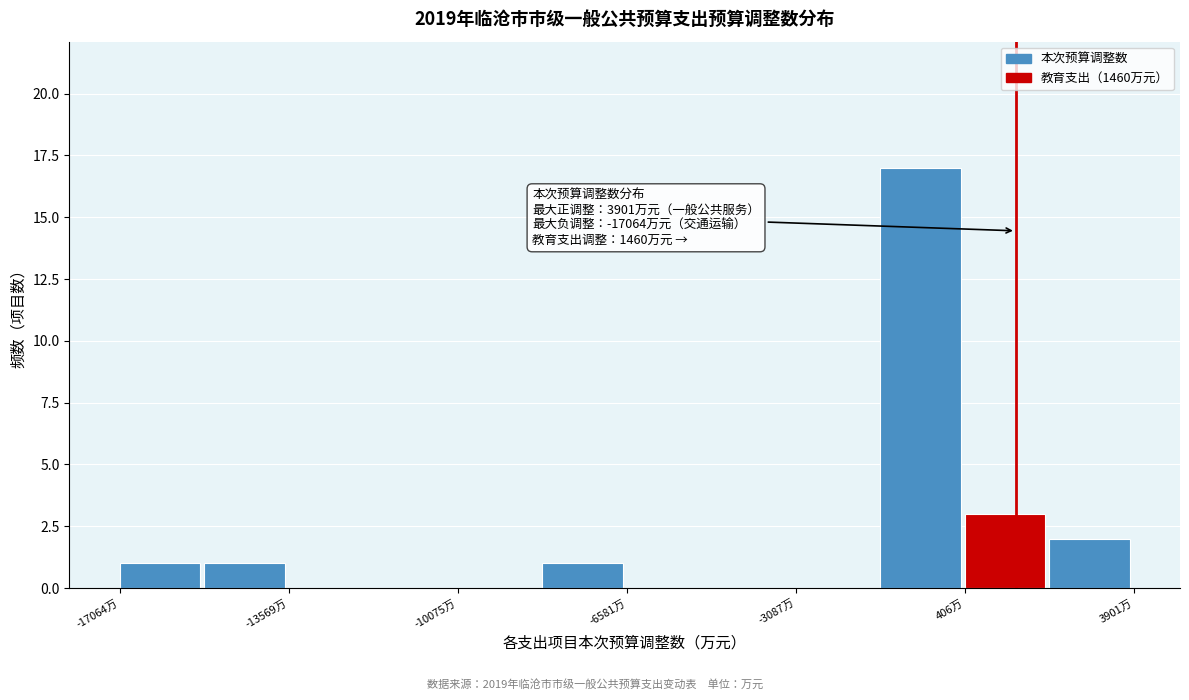

Read against the x-axis, roughly where is the centre of the tallest bar?

-500